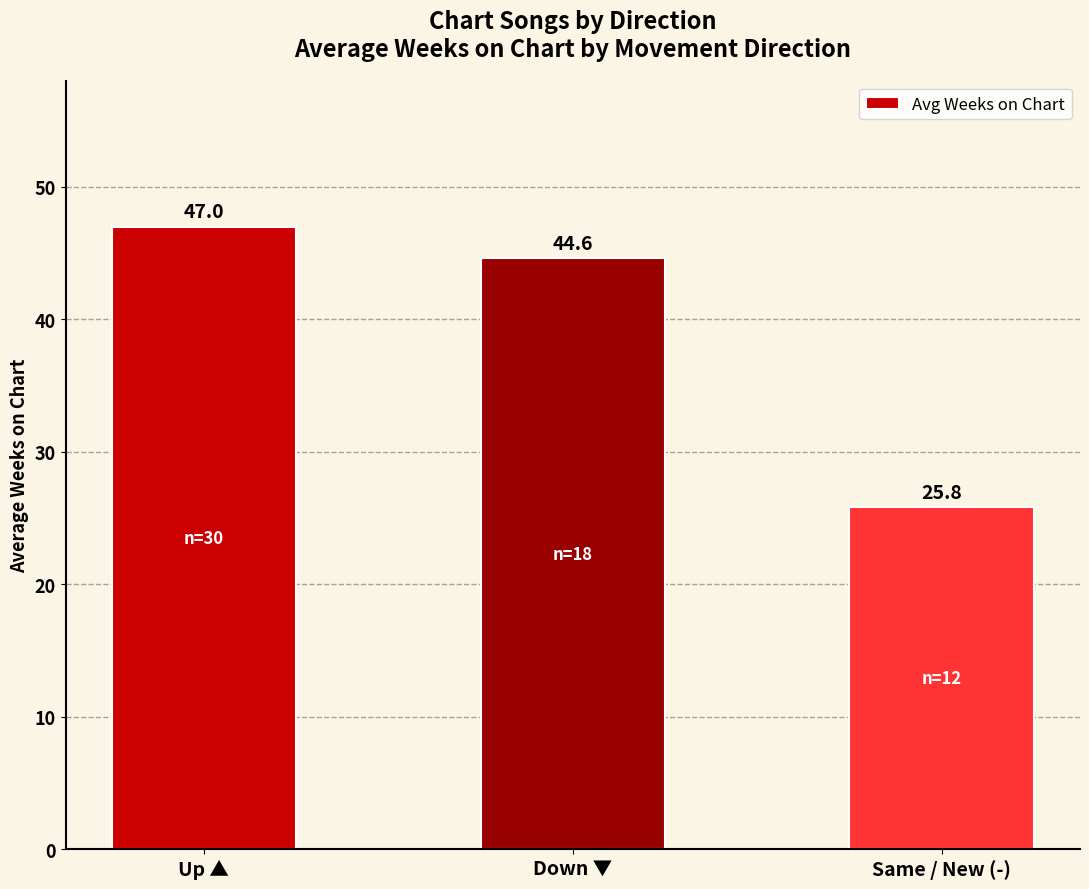

How many values exceed 44?

2